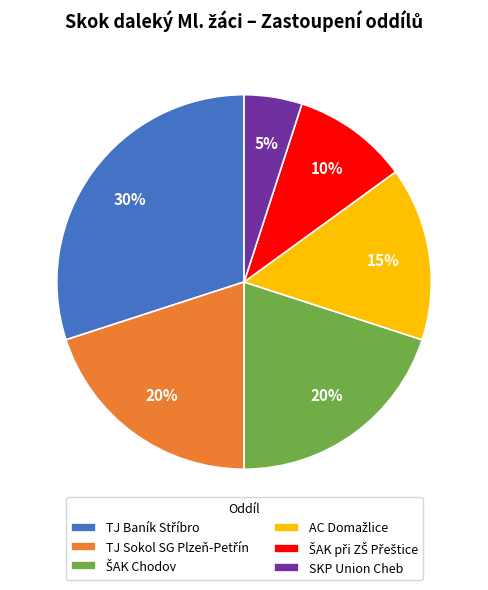

To the nearest percent, what is the average slice percentage?

17%